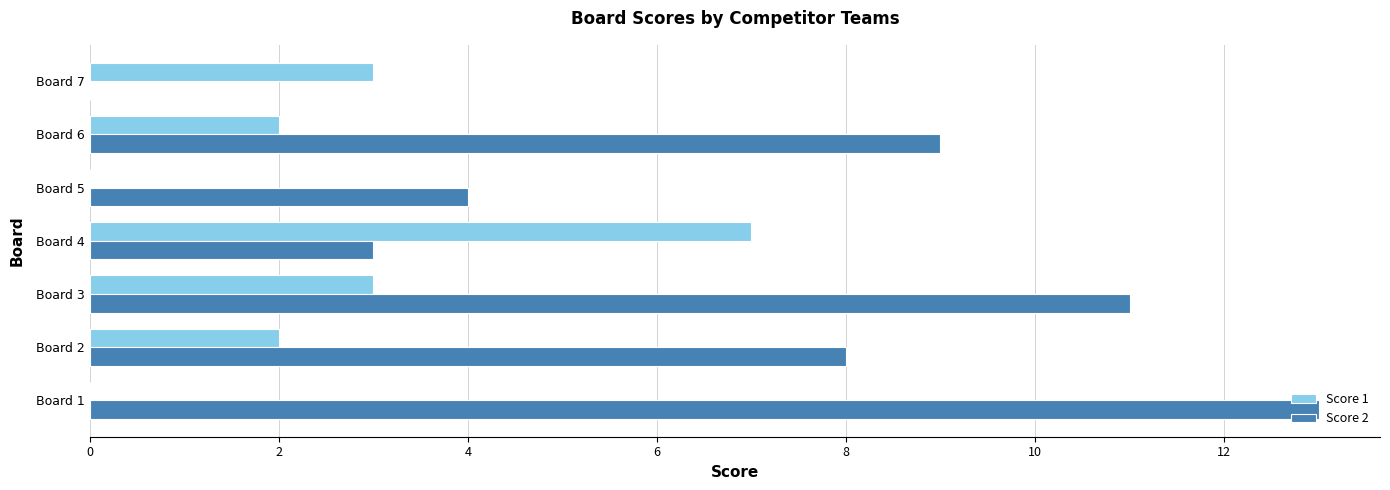

Between Board 2 and Board 3, which series saw the biggest shift?

Score 2